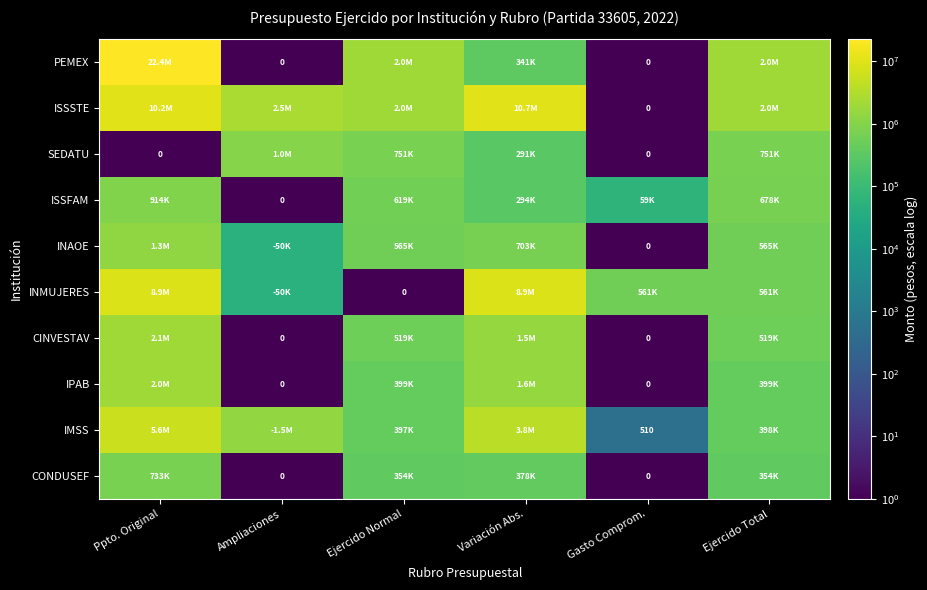

Where is SEDATU nearest to the value 521208?

Ejercido Normal